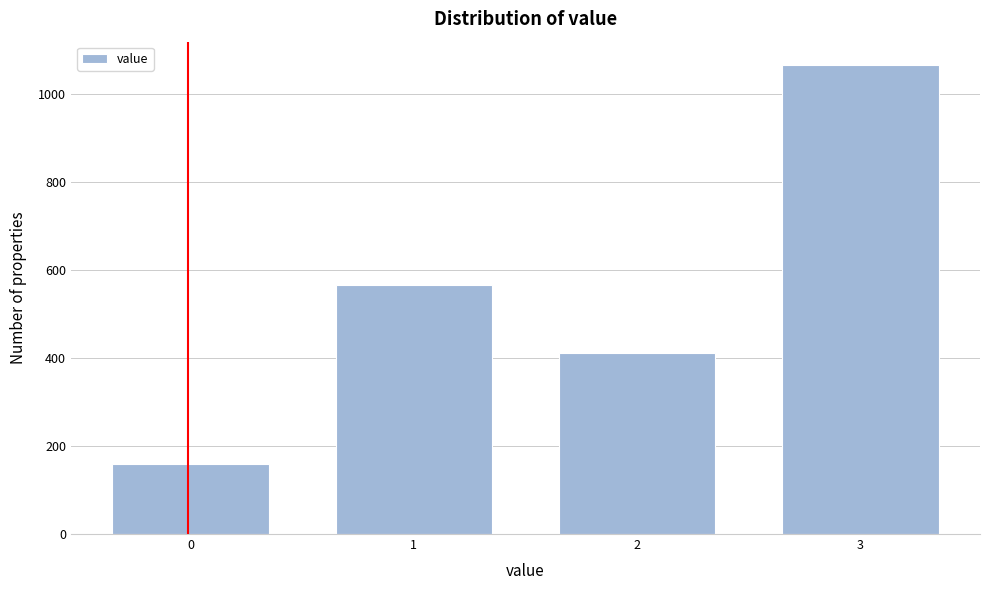

Reading right to left, what are all the values shown in this chart?

1066	412	566	159